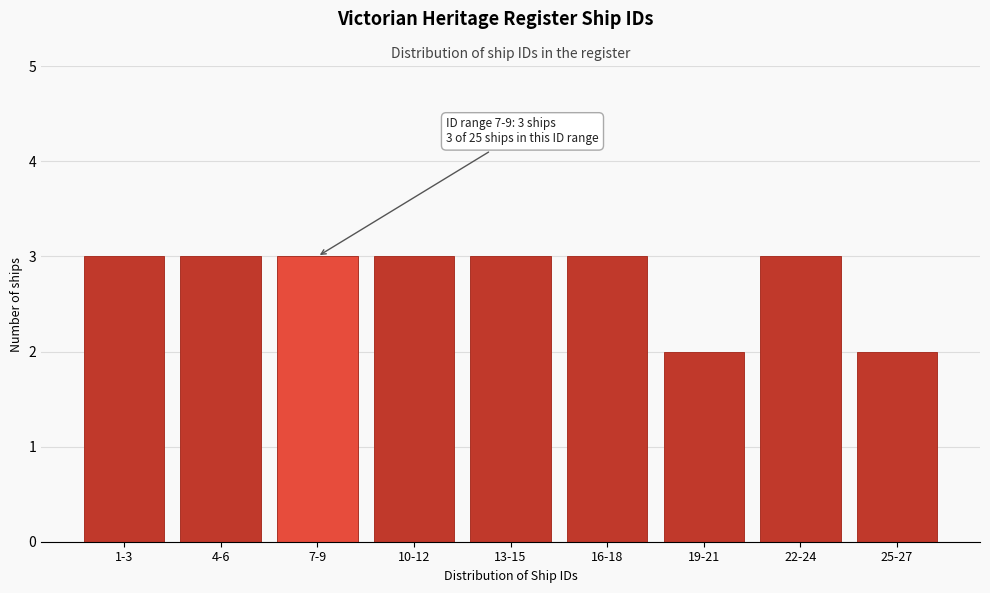

Reading left to right, what are all the values shown in this chart?

1-3=3	4-6=3	7-9=3	10-12=3	13-15=3	16-18=3	19-21=2	22-24=3	25-27=2